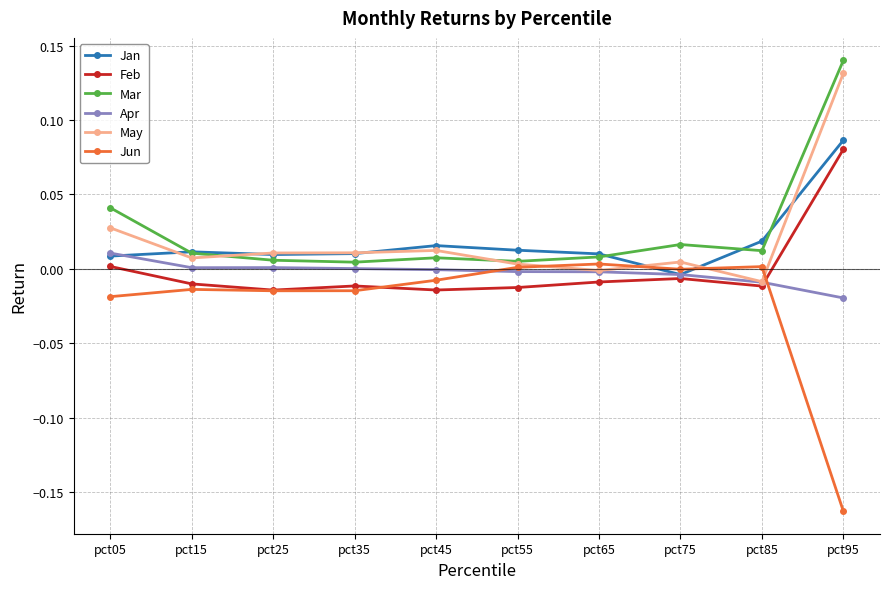

Between which two adjacent categories do Jan and May first intersect?

pct05 and pct15